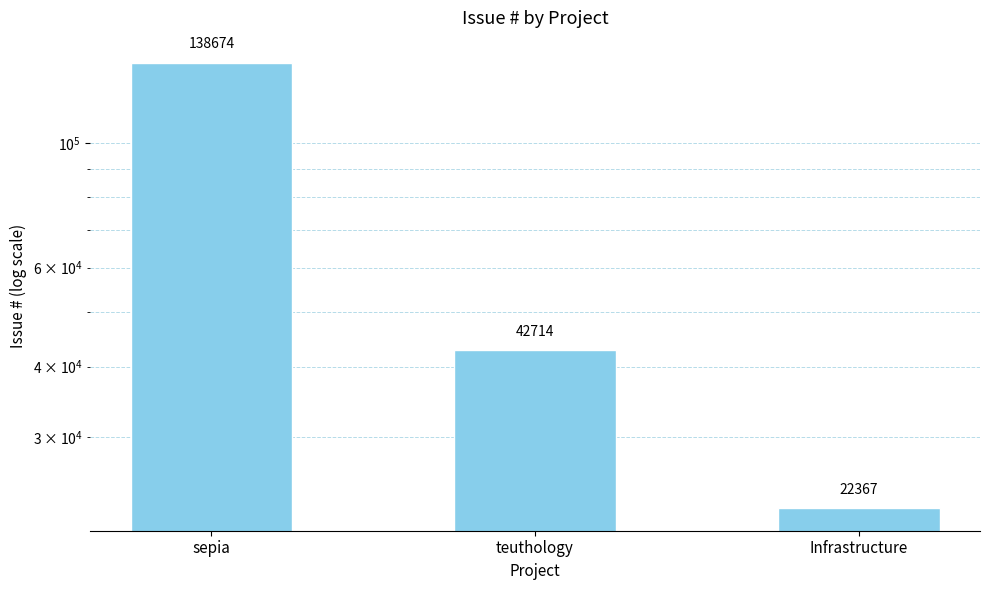

Is it true that the value at Infrastructure is 32676?

False